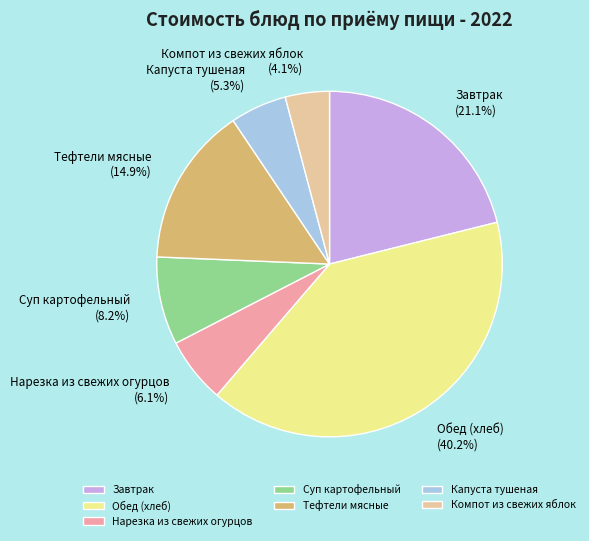

To the nearest percent, what is the combined percentage of Тефтели мясные and Нарезка из свежих огурцов?

21%